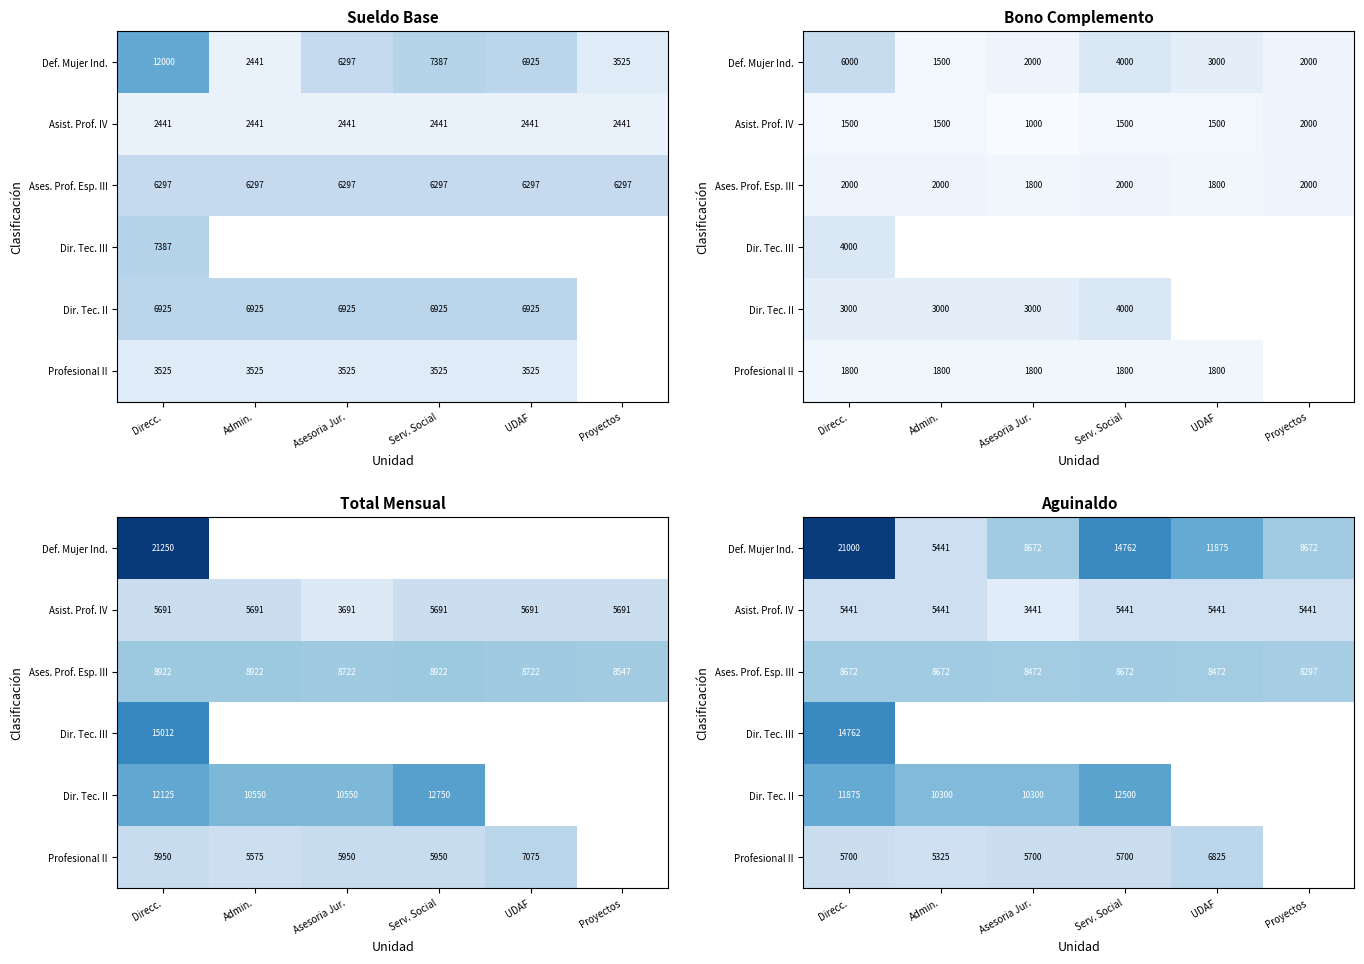

What is the difference between the Dir. Tec. II values at Direcc. and Asesoria Jur.?

1575.0